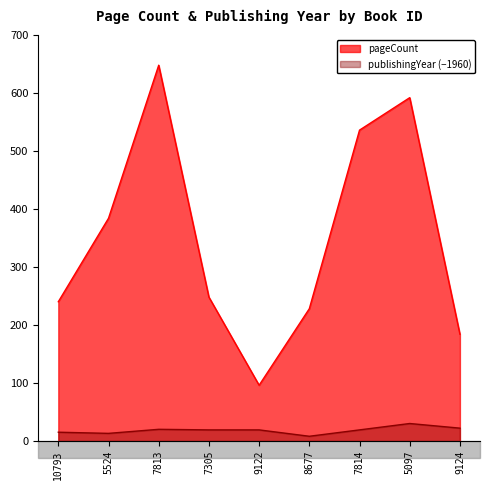

At which label does publishingYear reach its peak?

5097